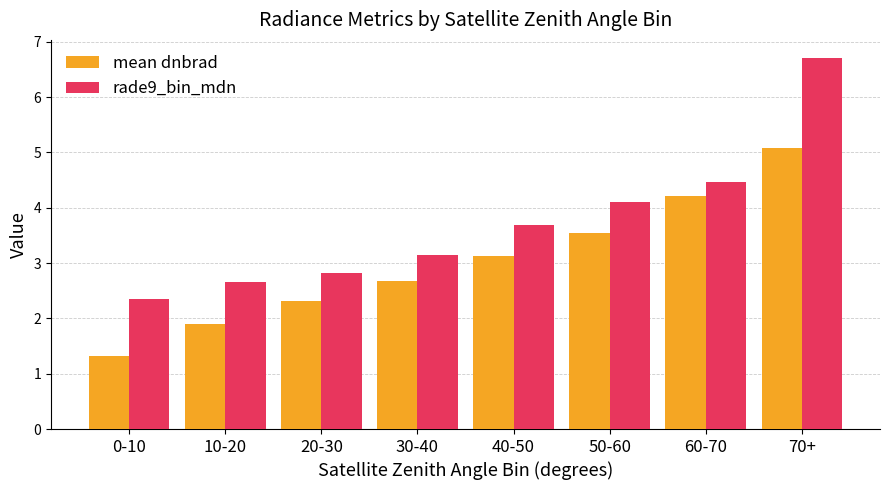

What value does the mean dnbrad series have at 60-70?

4.2